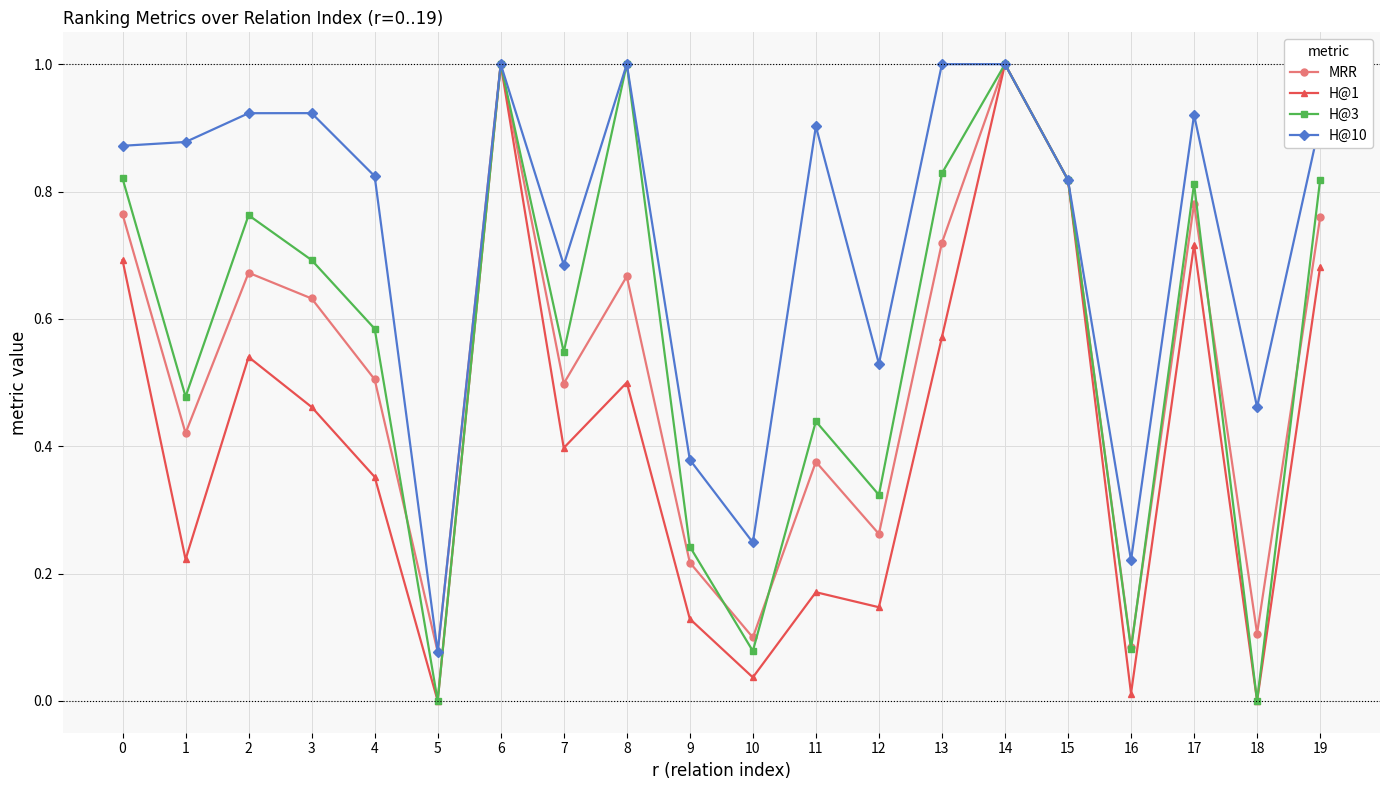

How many data points does each series have?

20